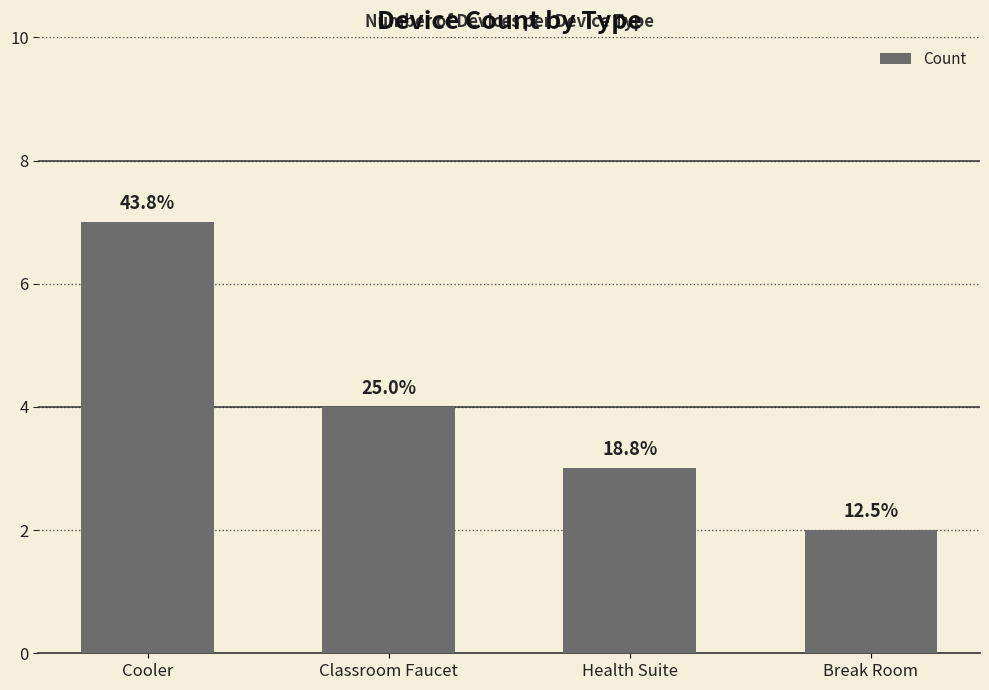

Are the bars horizontal?

No